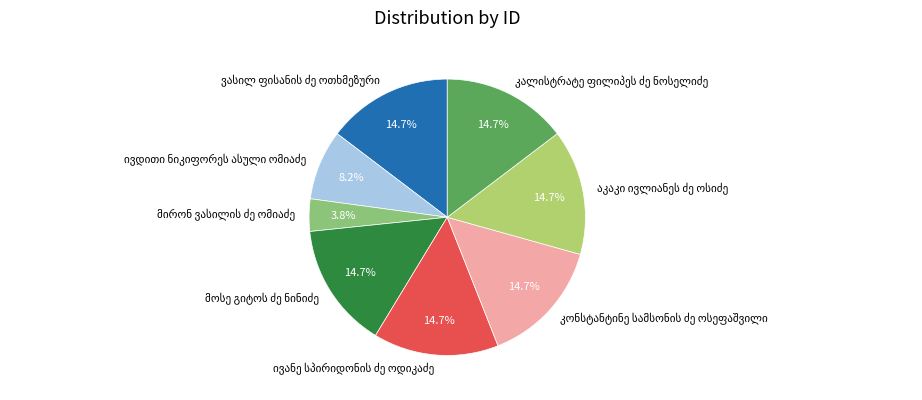

Is there any slice that represents more than half of the pie?

No